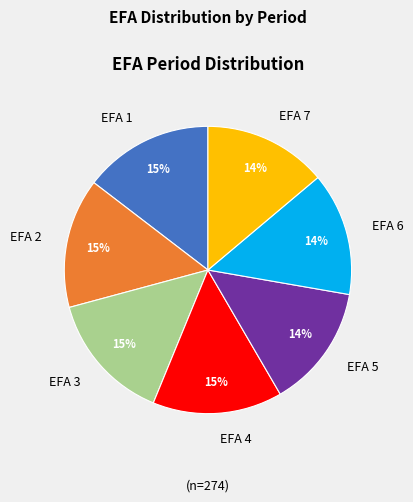

True or false: EFA 6 accounts for 8% of the total.

False